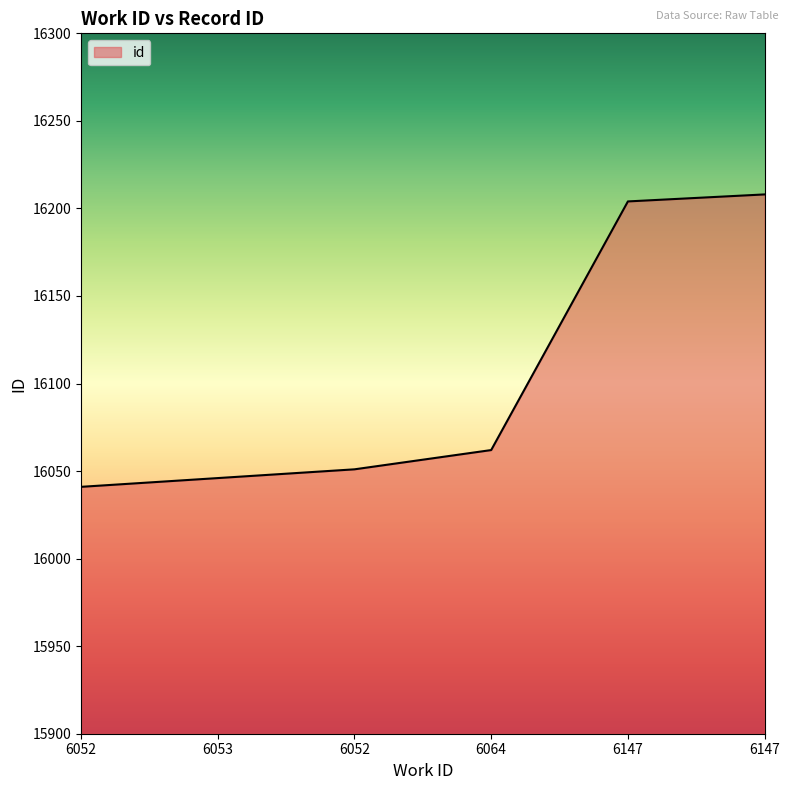

How many lines are shown in the chart?

1